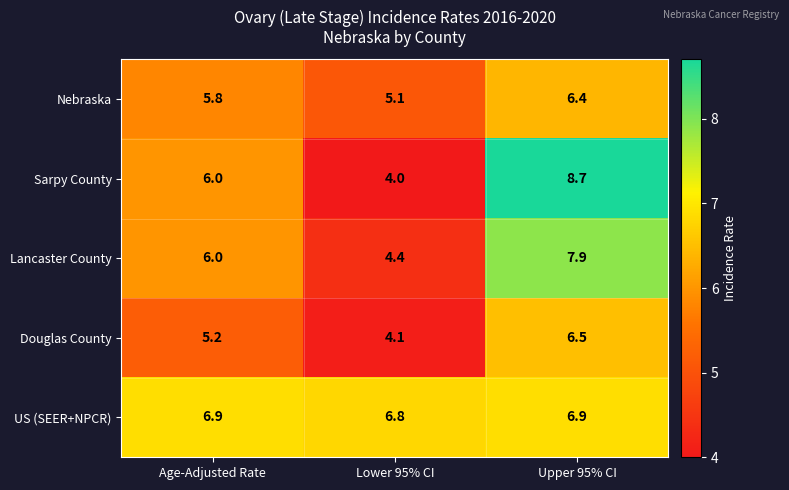

What is the maximum value shown in the chart?

8.7